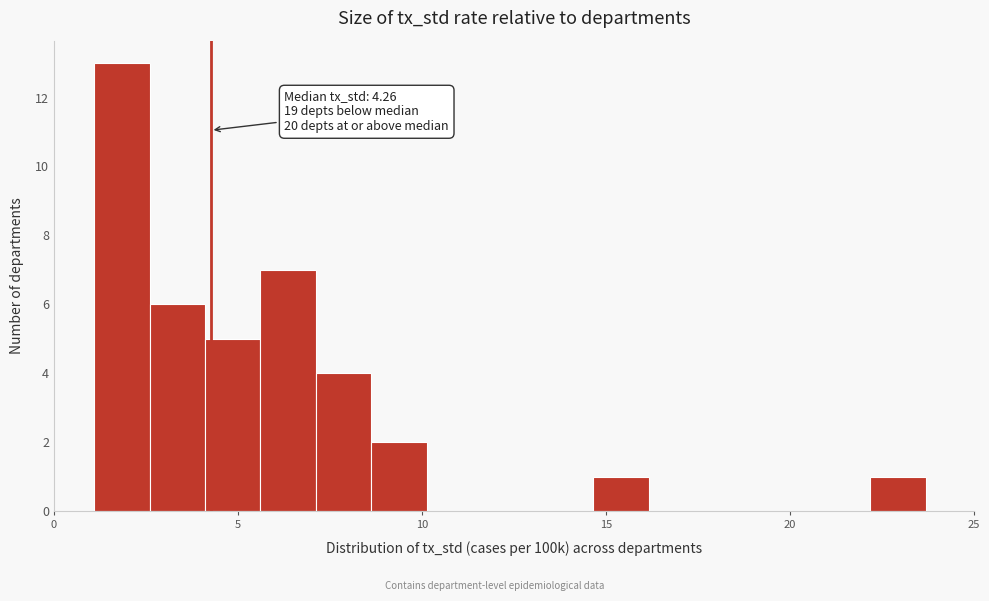

Read against the x-axis, roughly where is the centre of the tallest bar?

2.0